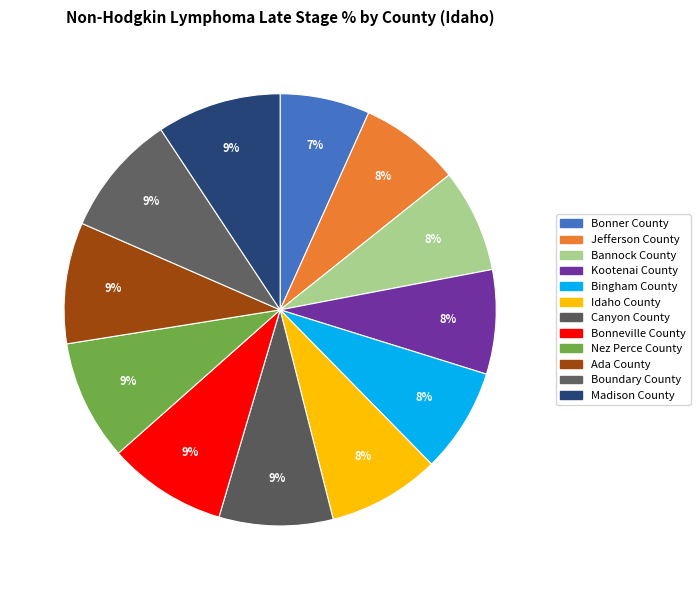

How many segments does this pie chart have?

12